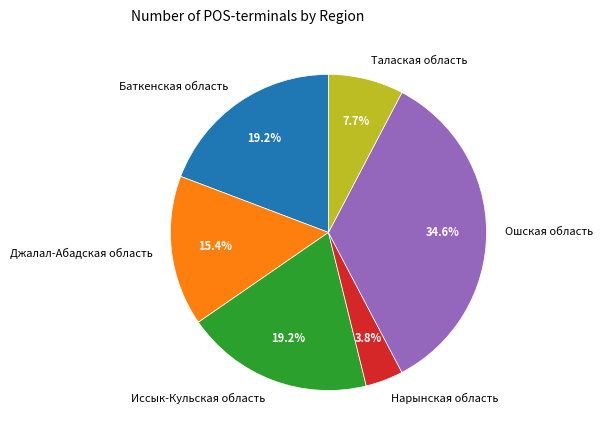

Does any single category account for the majority?

No